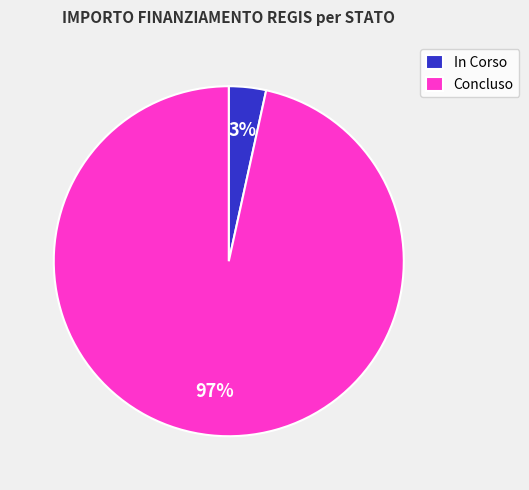

To the nearest percent, what is the average slice percentage?

50%